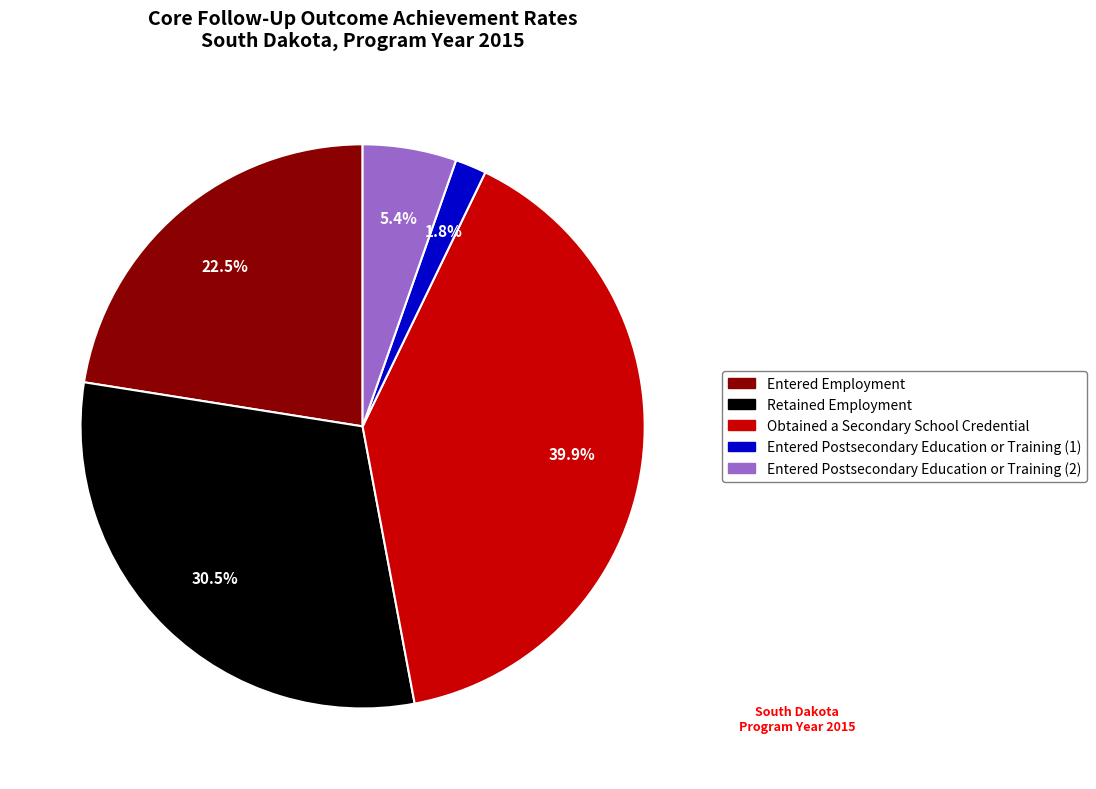

How many segments does this pie chart have?

5